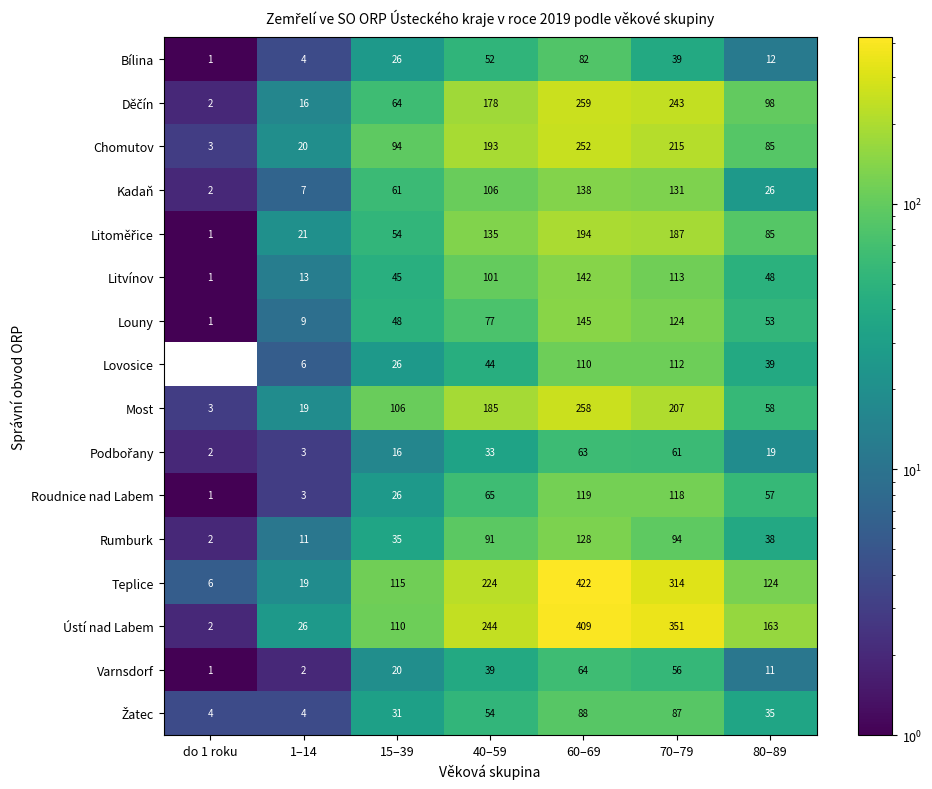

How many data points does each series have?

7